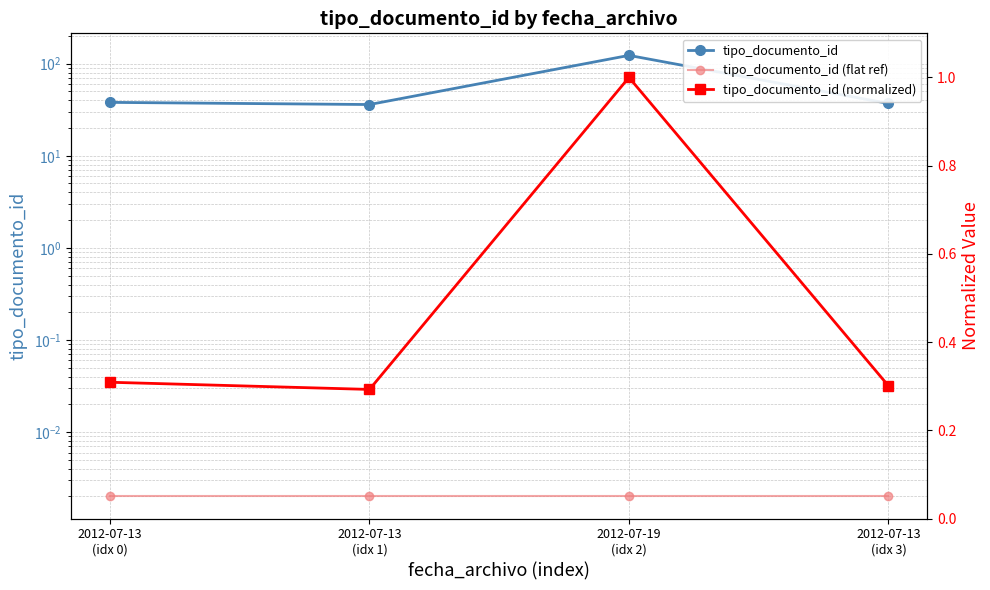

At which category is the sum across all series the highest?

2012-07-19
(idx 2)